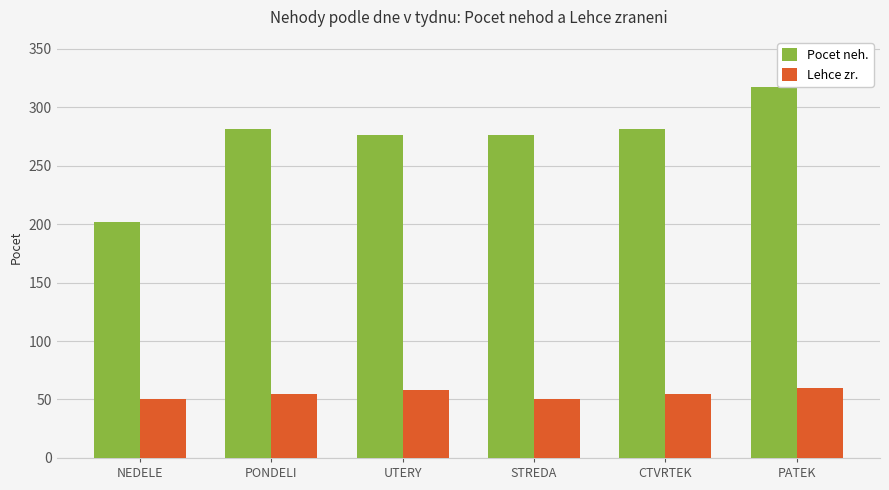

Is it true that Lehce zr. equals 58 at UTERY?

True